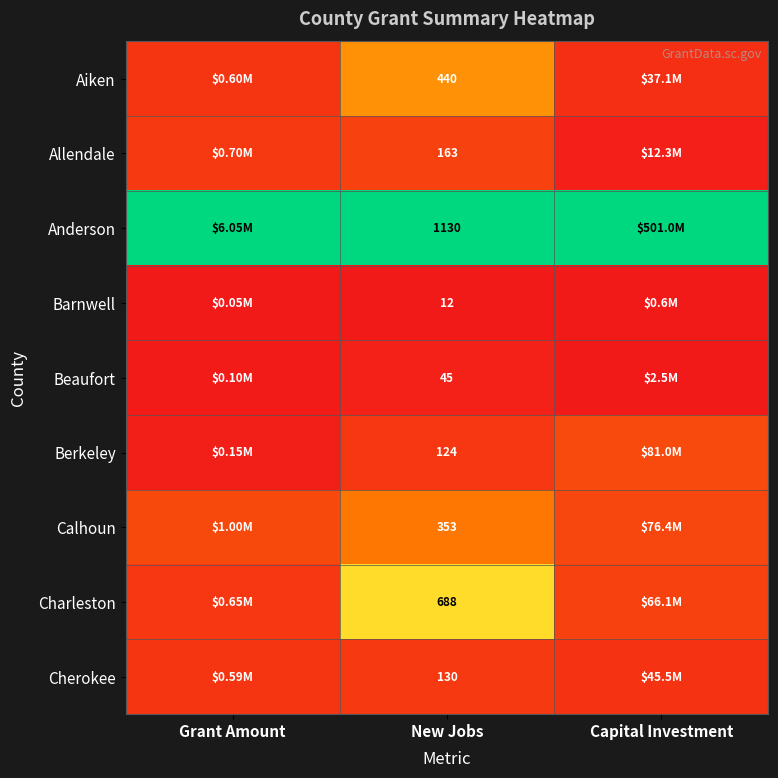

Rank the series at New Jobs from highest to lowest value.

Anderson, Charleston, Aiken, Calhoun, Allendale, Cherokee, Berkeley, Beaufort, Barnwell